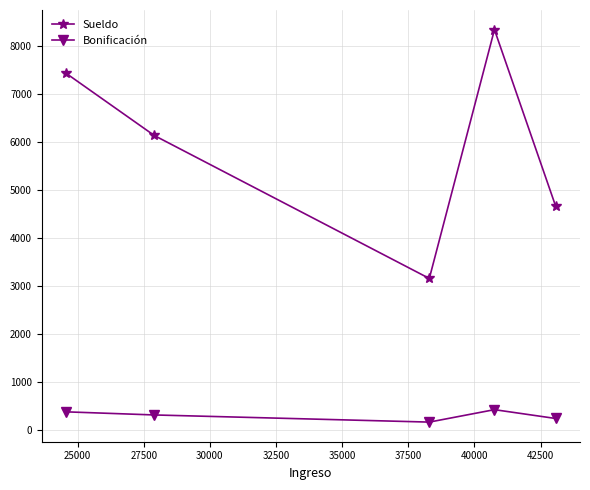

What are all the series names shown in the legend?

Sueldo, Bonificación